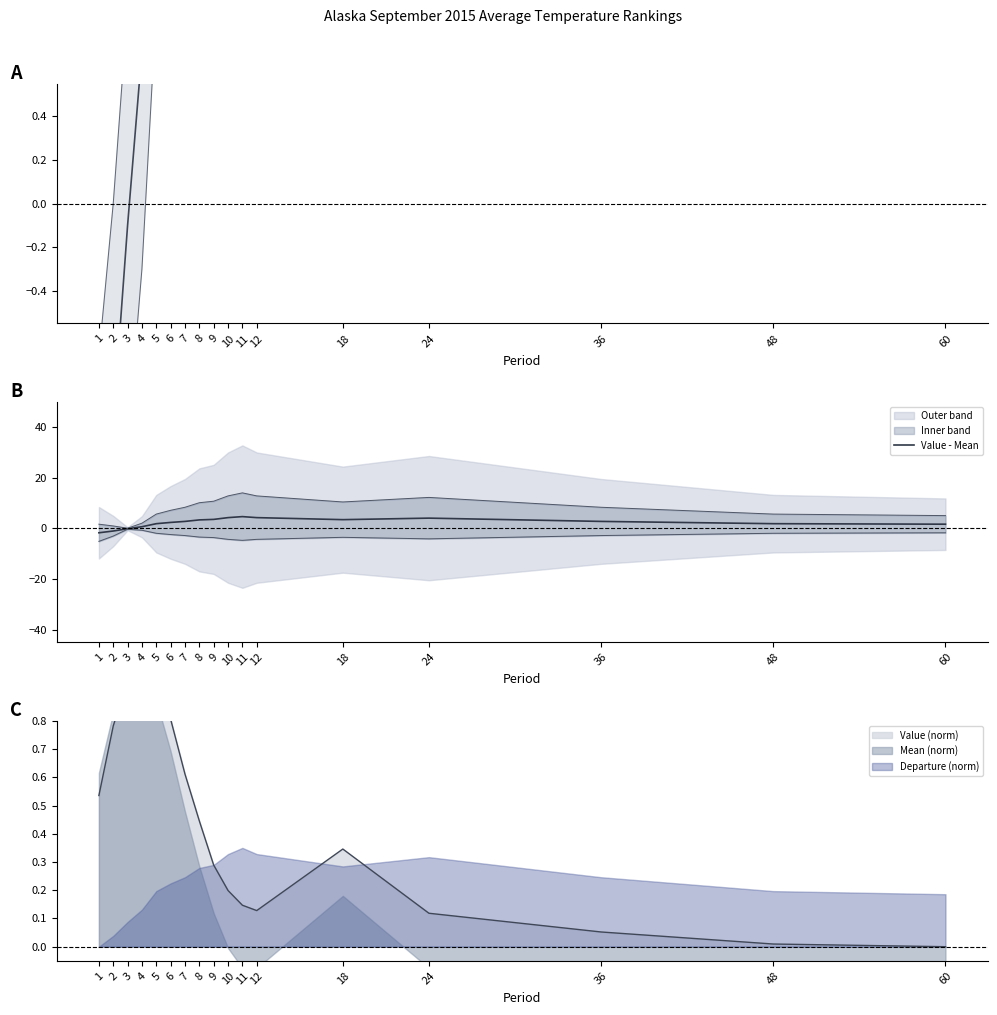

What is the maximum value for Value - Mean?

4.7